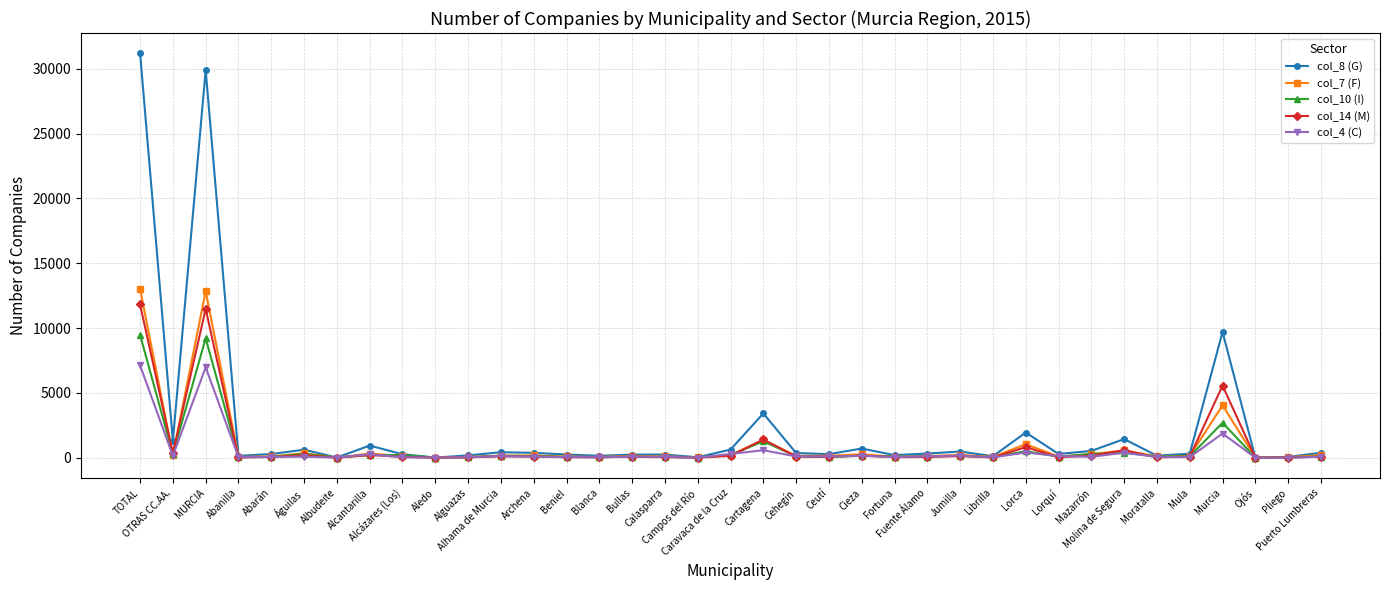

True or false: col_10 (I) has more than 1 interior local peaks.

True